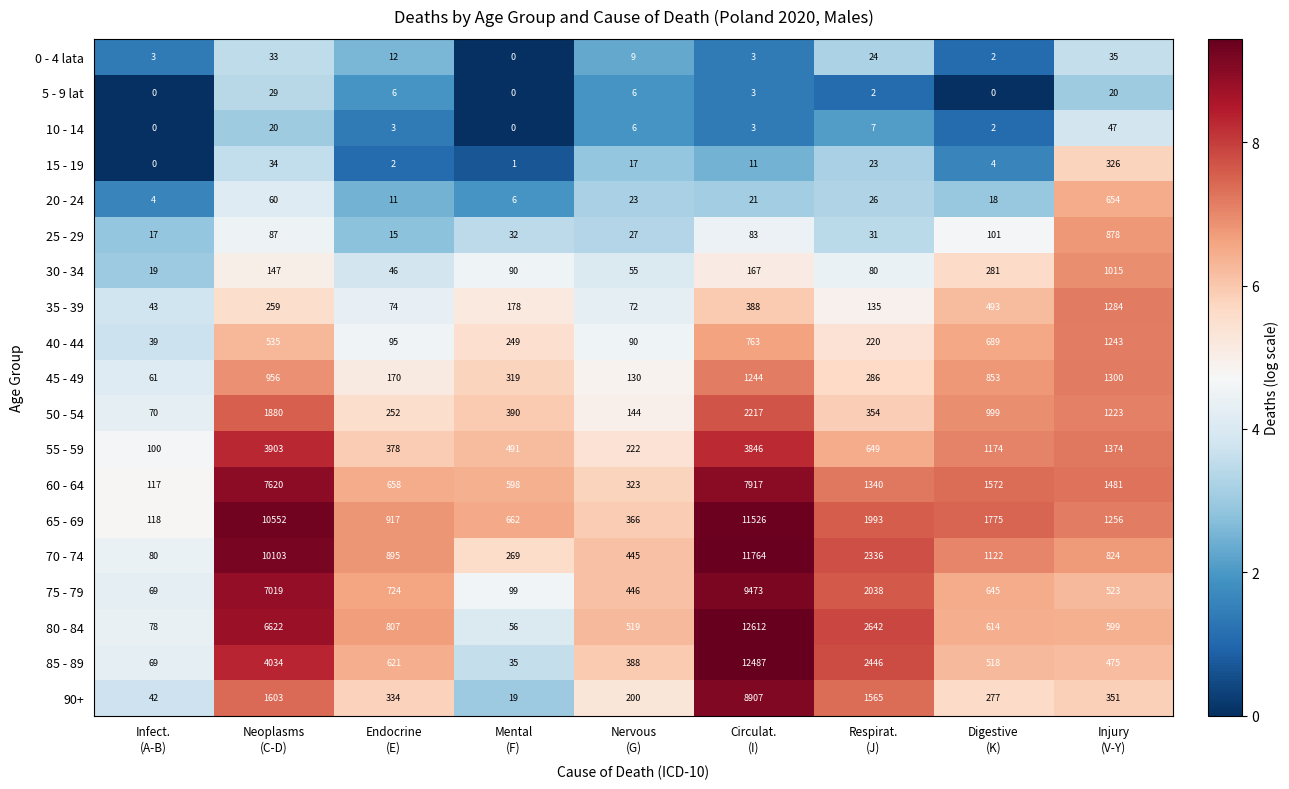

List the series in order of their peak value, lowest first.

5 - 9 lat, 0 - 4 lata, 10 - 14, 15 - 19, 20 - 24, 25 - 29, 30 - 34, 40 - 44, 35 - 39, 45 - 49, 50 - 54, 55 - 59, 60 - 64, 90+, 75 - 79, 65 - 69, 70 - 74, 85 - 89, 80 - 84